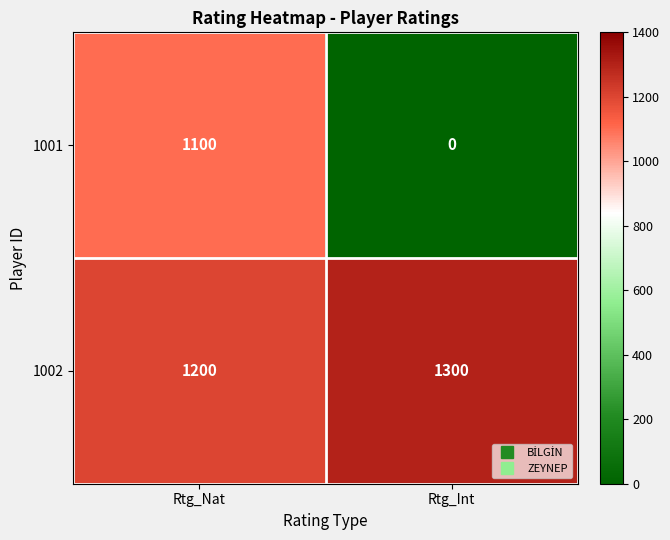

Rank the series by their maximum value, from highest to lowest.

1002, 1001